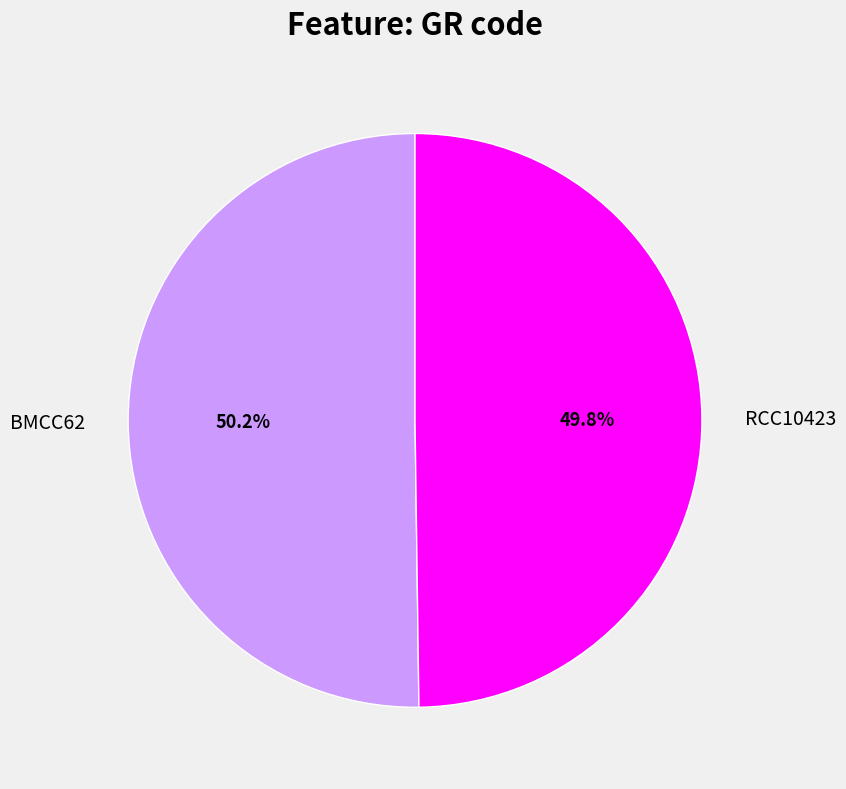

What portion of the pie excludes RCC10423?

50.2%